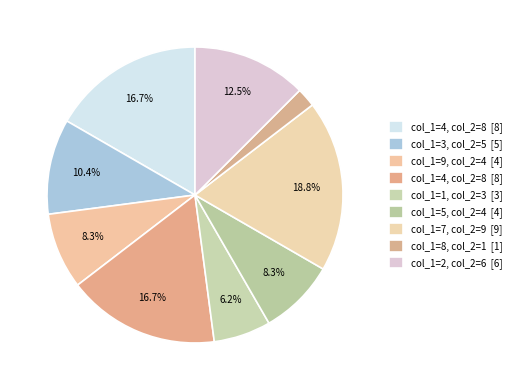

How many slices are in this pie chart?

9